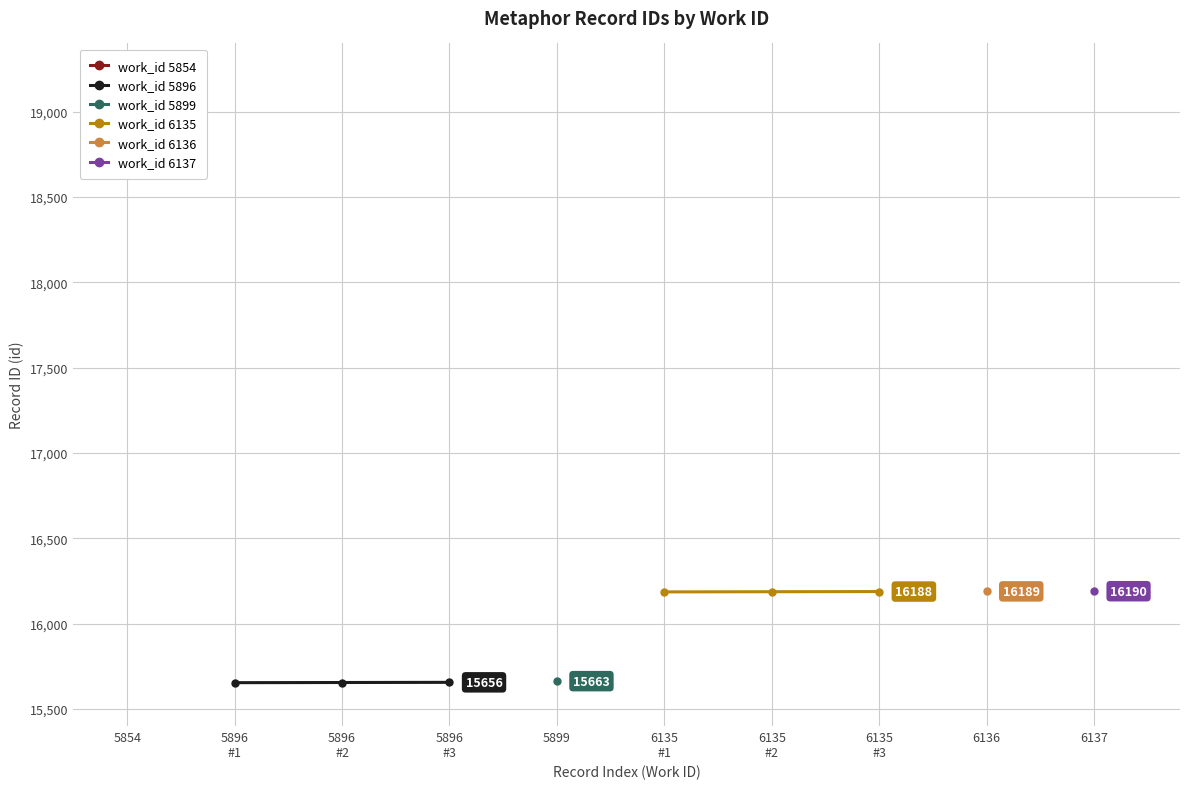

Count the work_id 5896 values in the range 15654 to 15656.

3